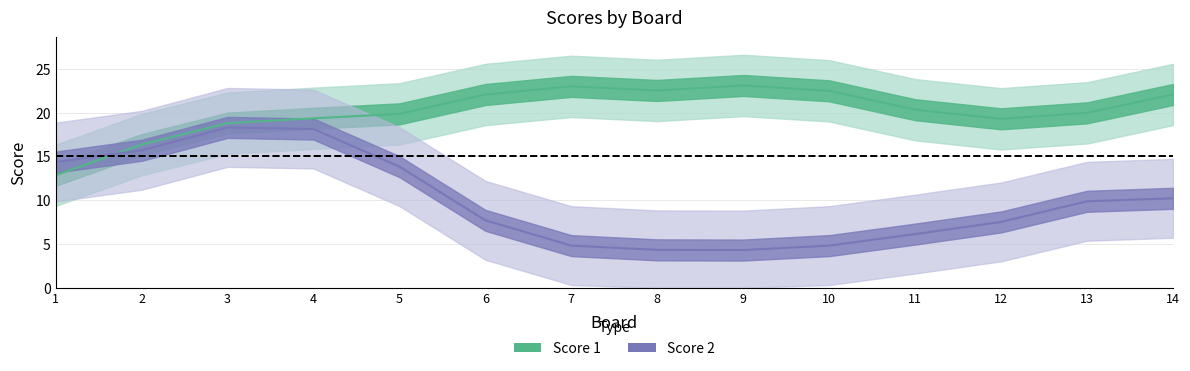

Which series has the largest range (max minus min)?

Score 2